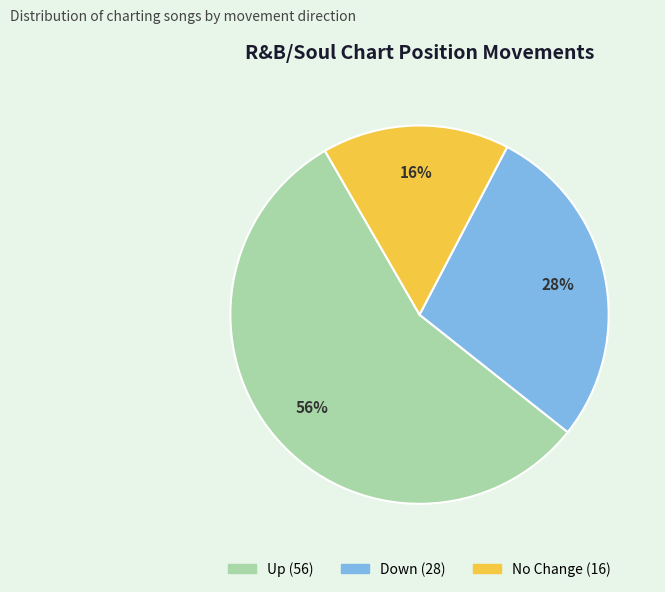

To the nearest percent, what is the difference between the largest and smallest slice percentages?

40%